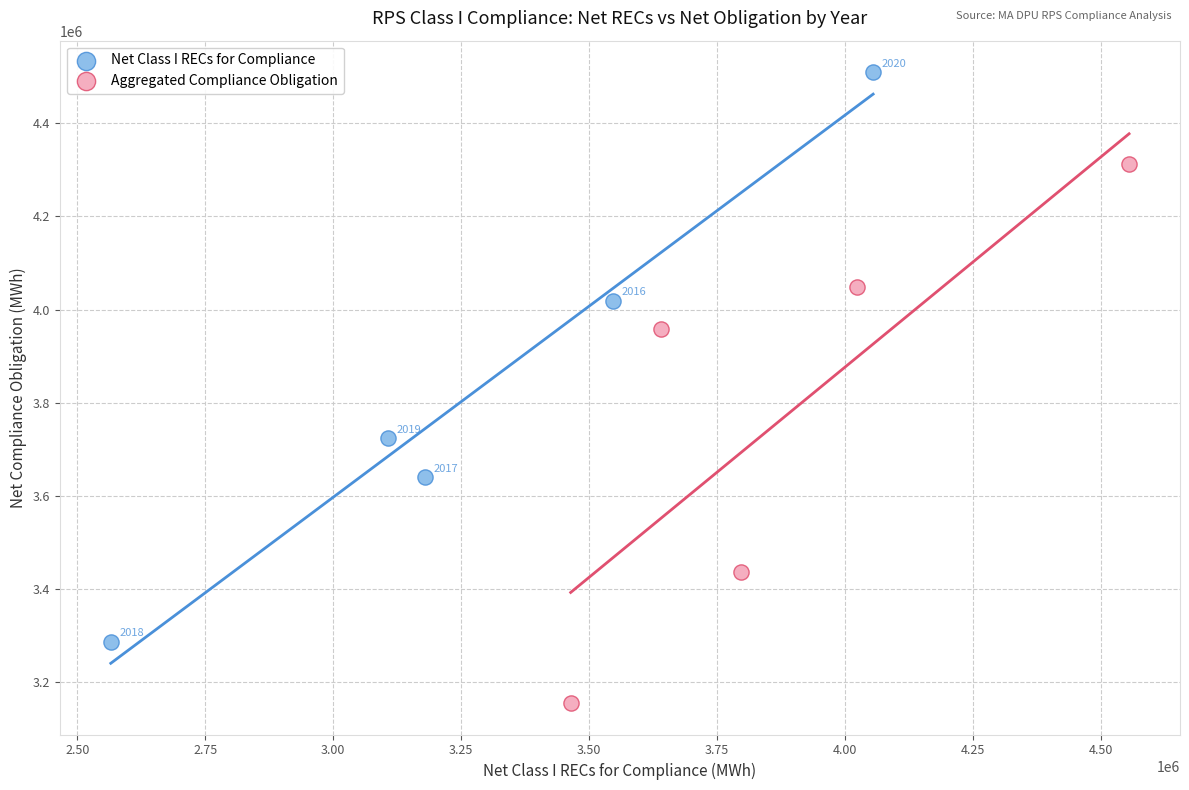

What are all the series names shown in the legend?

Net Class I RECs for Compliance, Aggregated Compliance Obligation